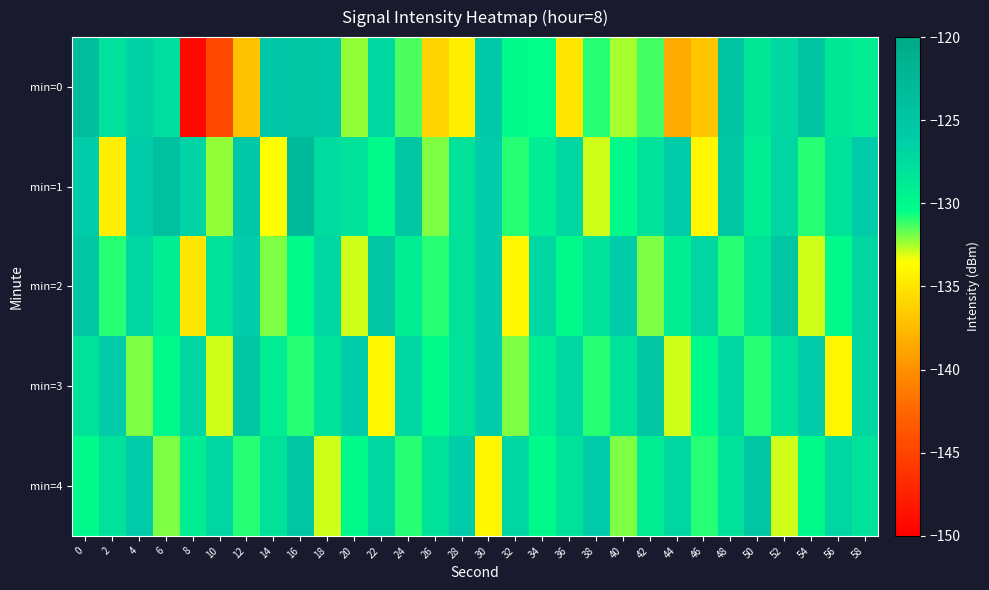

Between 26 and 34, which is larger?

34